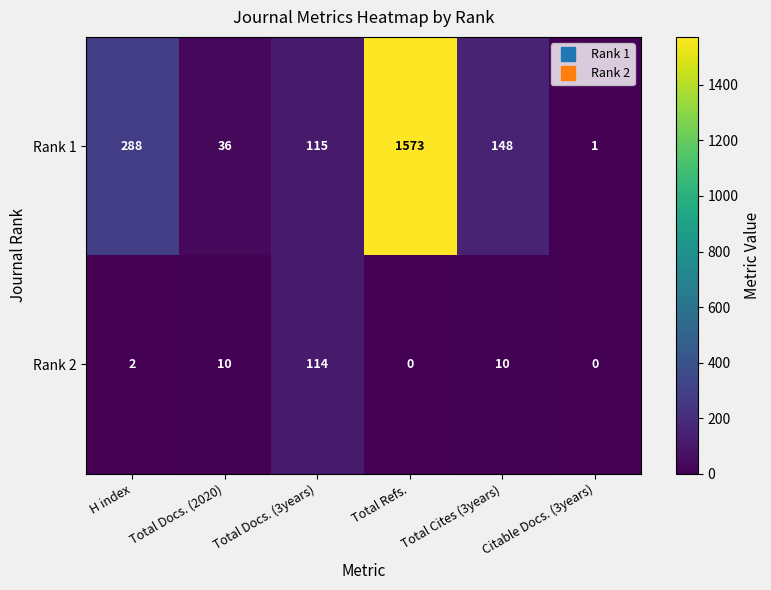

At which label is Rank 1 closest to 787?

H index